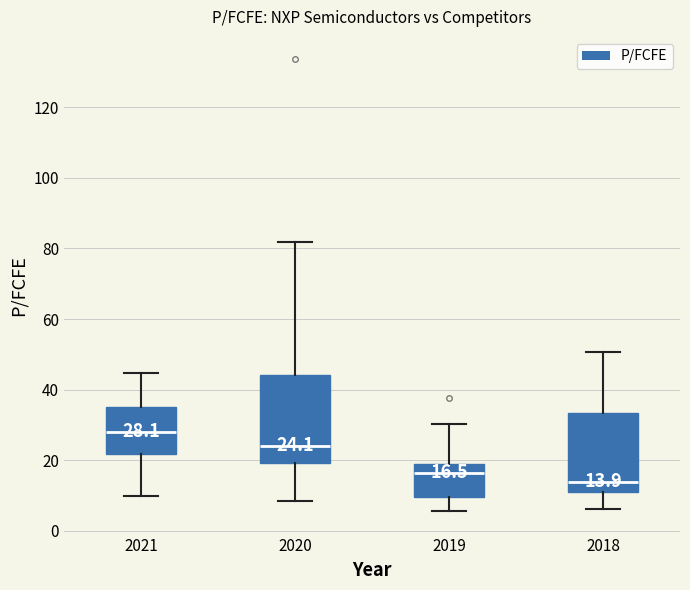

Which box is the tallest, from its lower edge to its upper edge?

2020